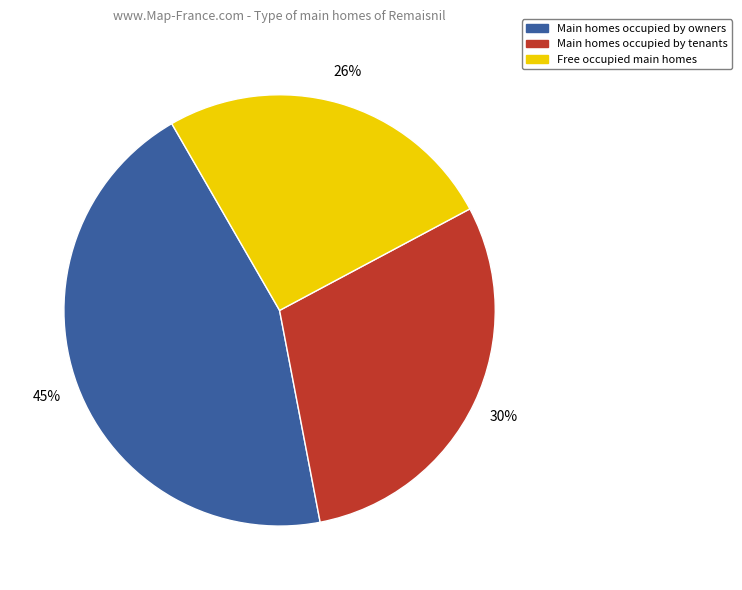

Approximately how many times larger is the value at Free occupied main homes compared to Main homes occupied by tenants?

0.9